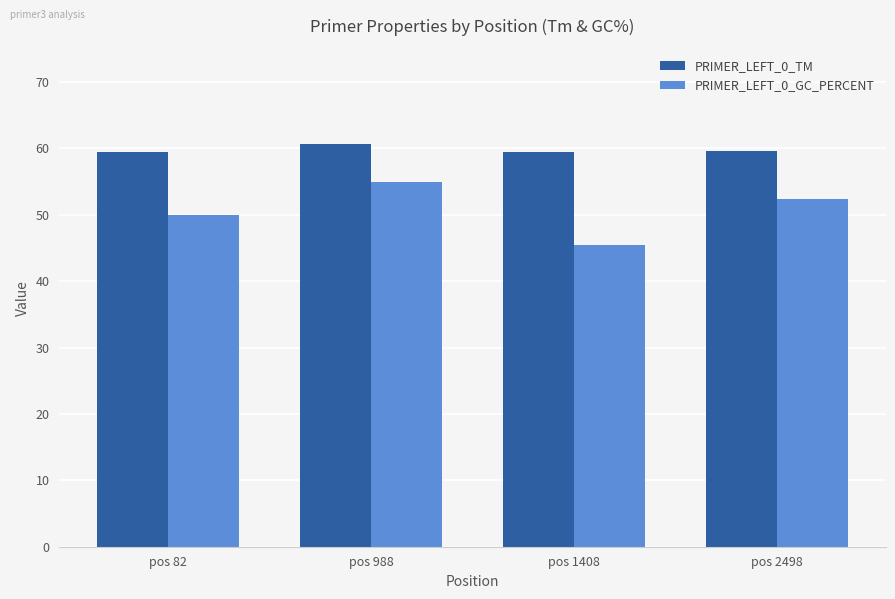

Count the PRIMER_LEFT_0_GC_PERCENT values in the range 50 to 55.

3